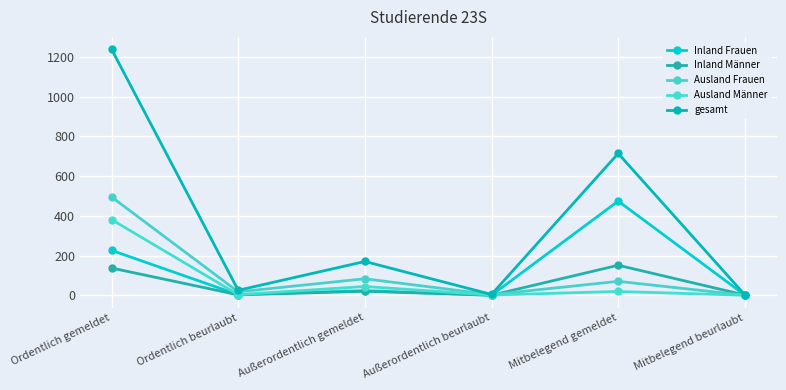

At which category does gesamt reach its first local peak?

Außerordentlich gemeldet